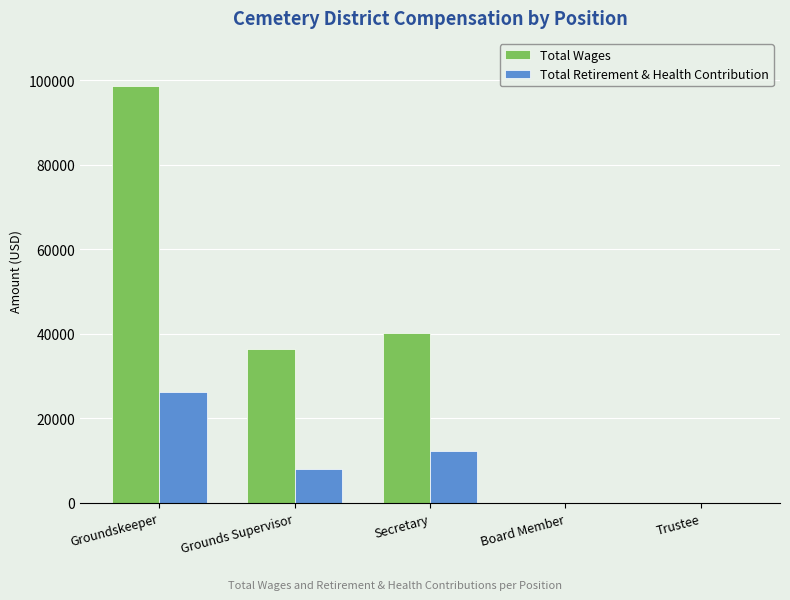

What are all the series names shown in the legend?

Total Wages, Total Retirement & Health Contribution